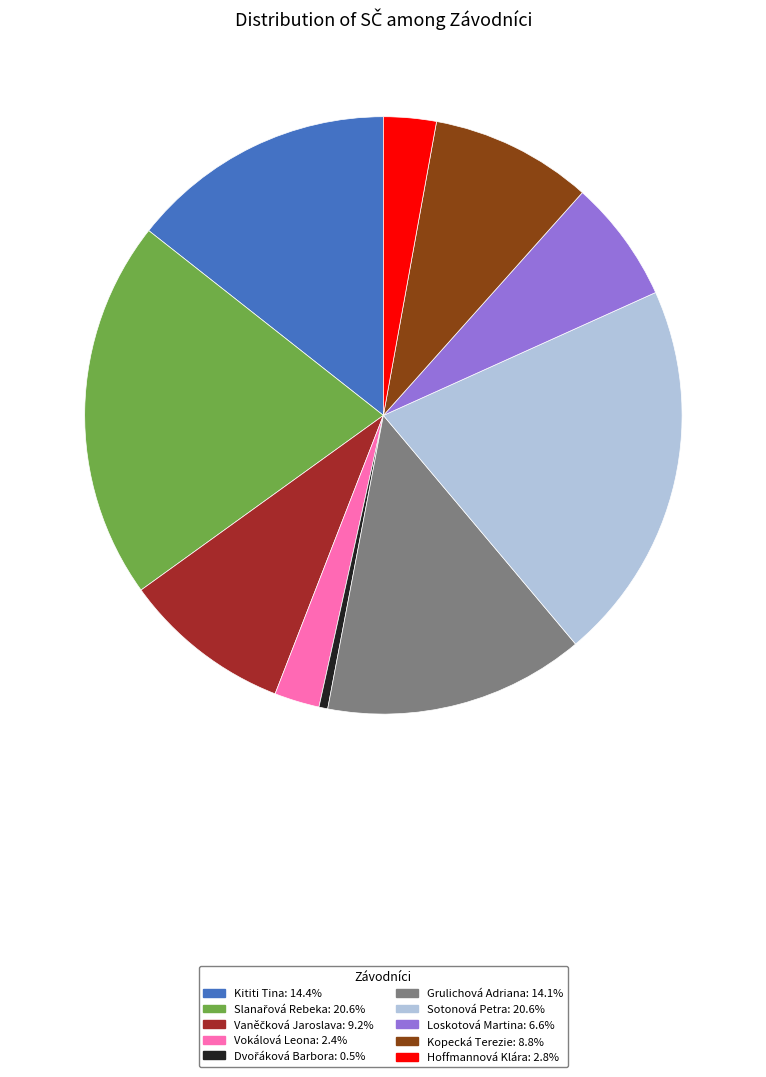

Is the sum of Sotonová Petra: 20.6% and Kititi Tina: 14.4% greater than half?

No